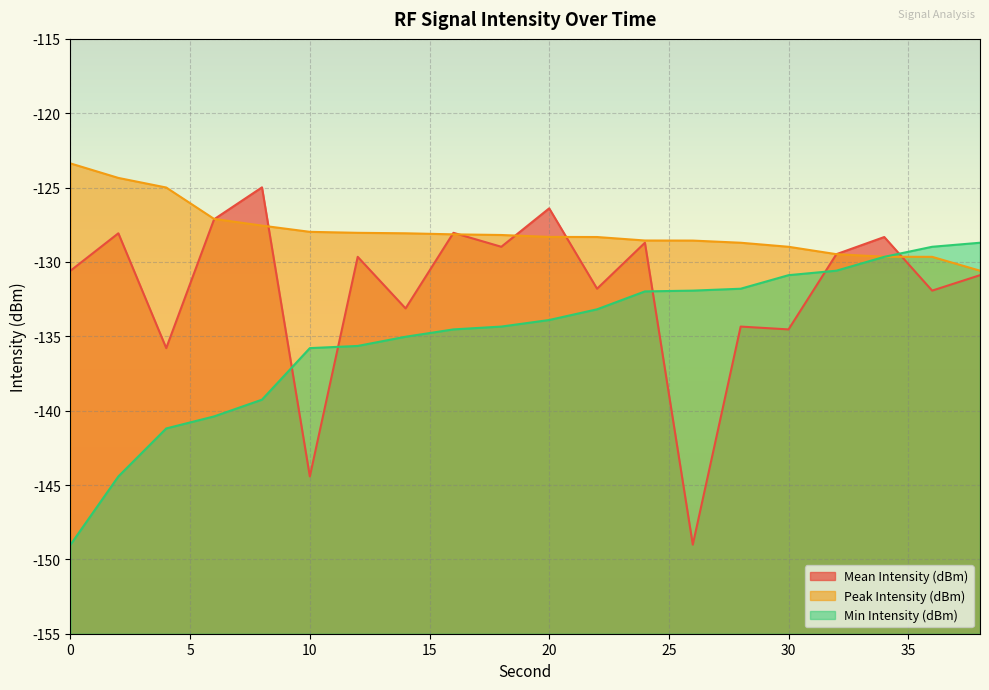

At which label does Mean Intensity (dBm) reach its minimum?

26